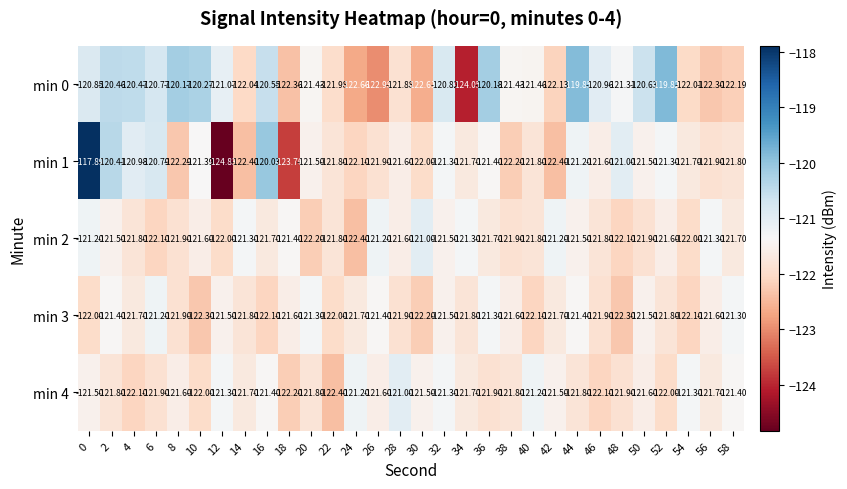

Is the value of min 1 at 8 greater than the value of min 3 at 28?

No